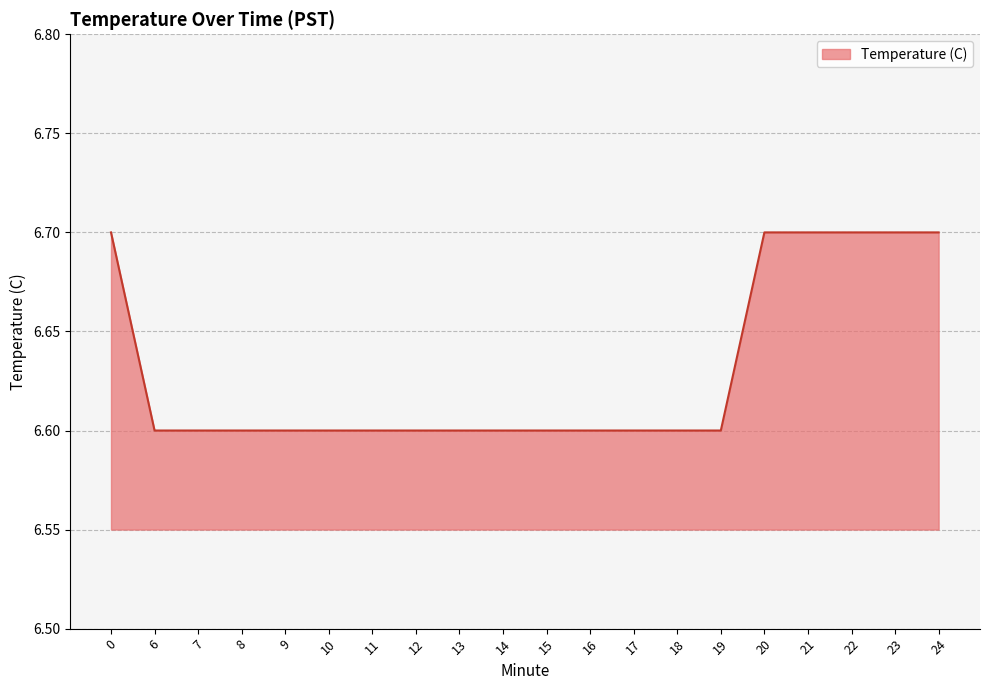

The value at 15 is 10.0. True or false?

False